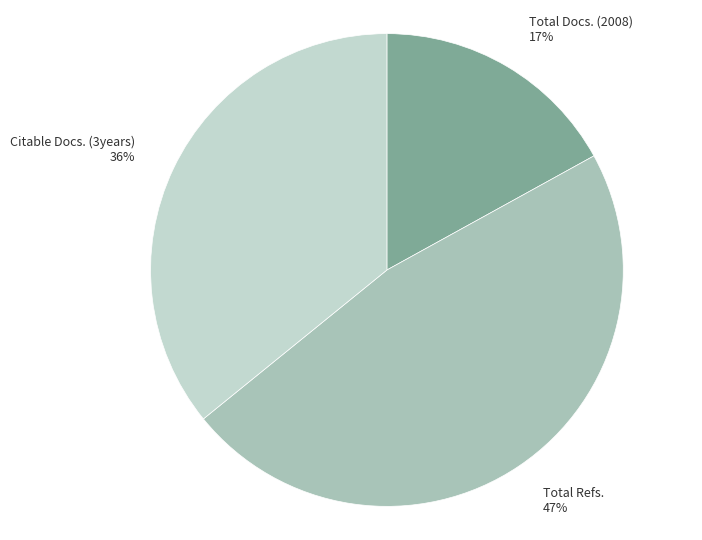

Is the sum of Total Refs. 47% and Citable Docs. (3years) 36% greater than half?

Yes